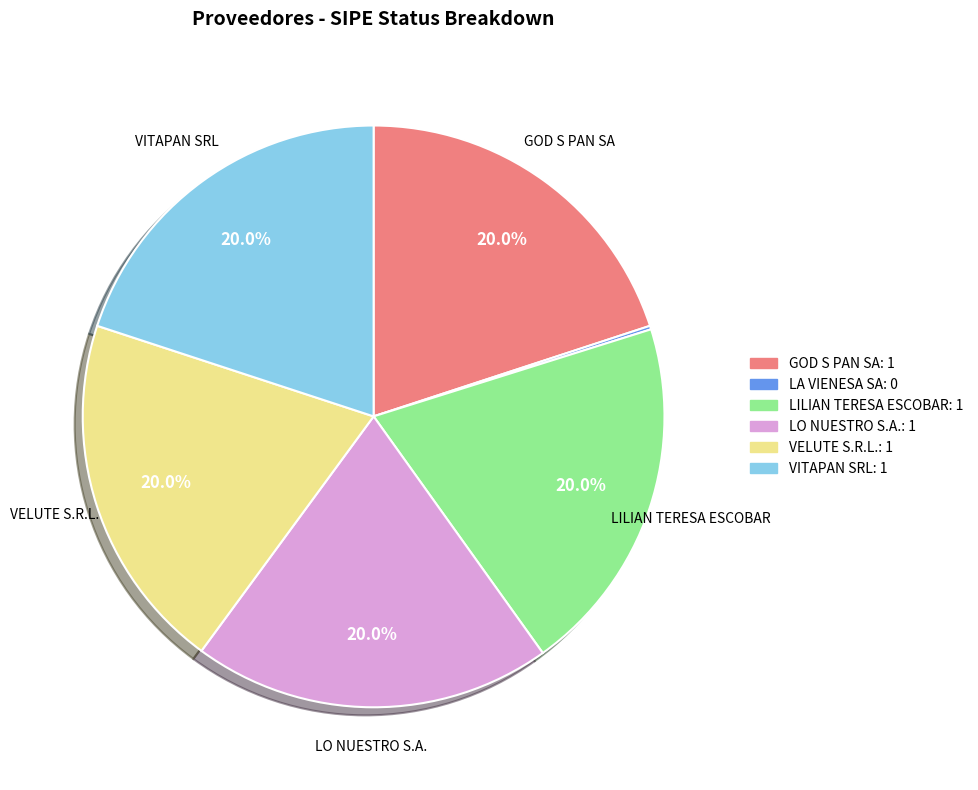

What percentage is NOT represented by LO NUESTRO S.A.?

80.0%